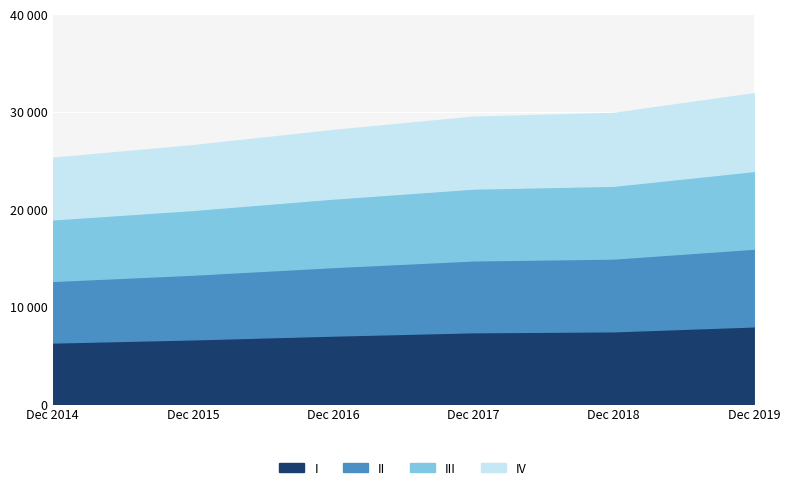

True or false: there are more than 2 points higher than both neighbors.

False